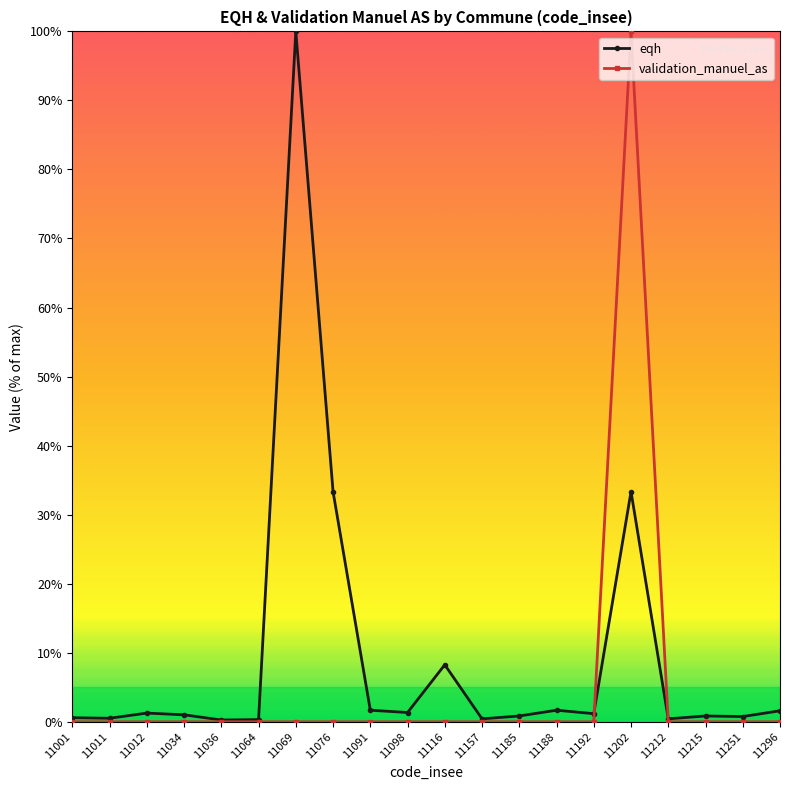

Which series has the largest total across all categories?

eqh